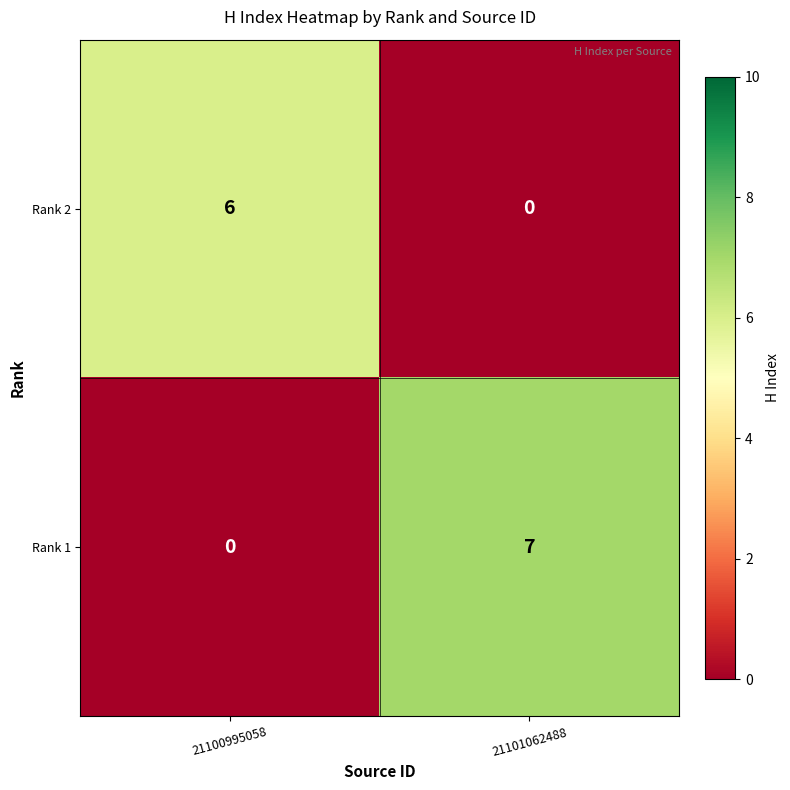

Reading left to right, transcribe all the data shown in this chart.

Rank 2: 21100995058=6	21101062488=0
Rank 1: 21100995058=0	21101062488=7